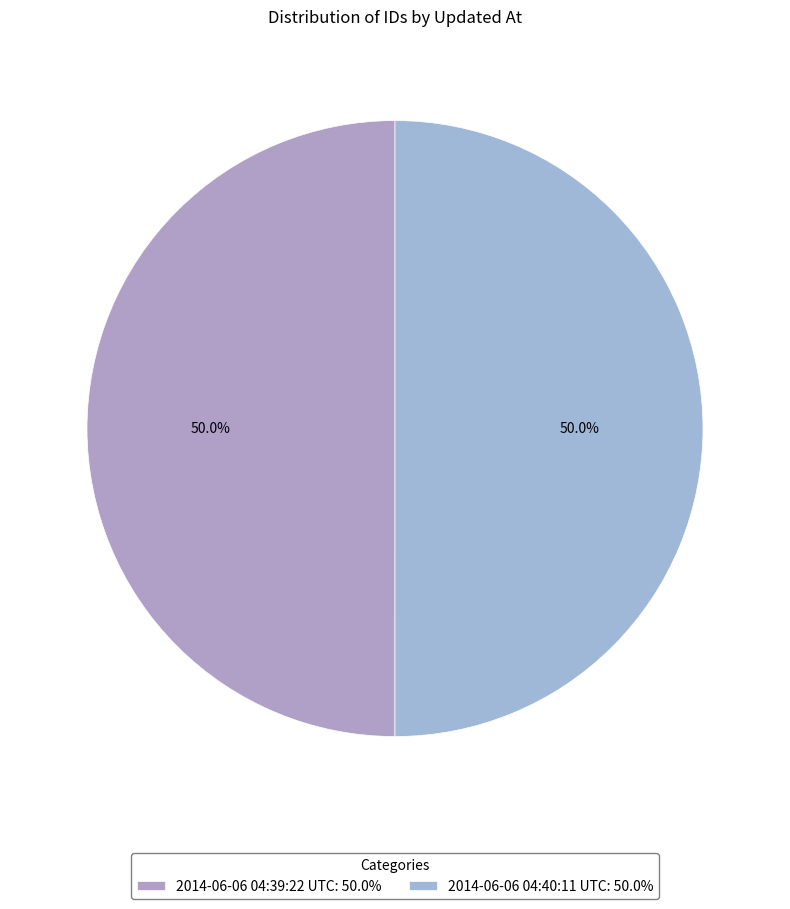

Combined, do 2014-06-06 04:39:22 UTC and 2014-06-06 04:40:11 UTC account for over 50%?

Yes